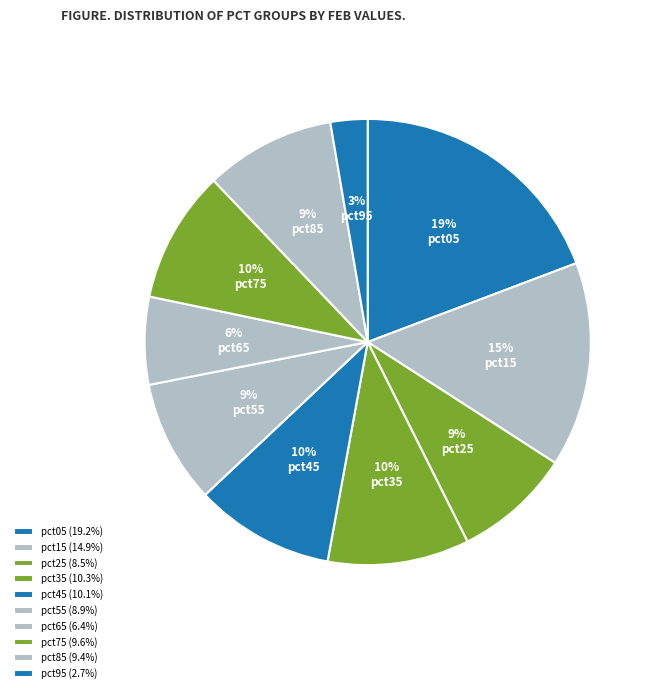

Which slice is the smallest?

pct95